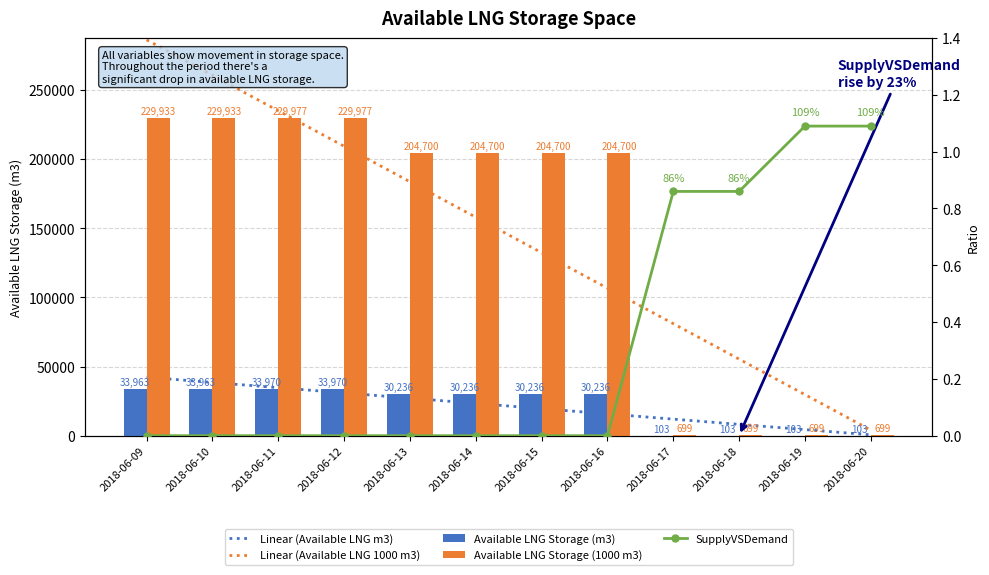

At how many categories does at least one series exceed 166652?

8